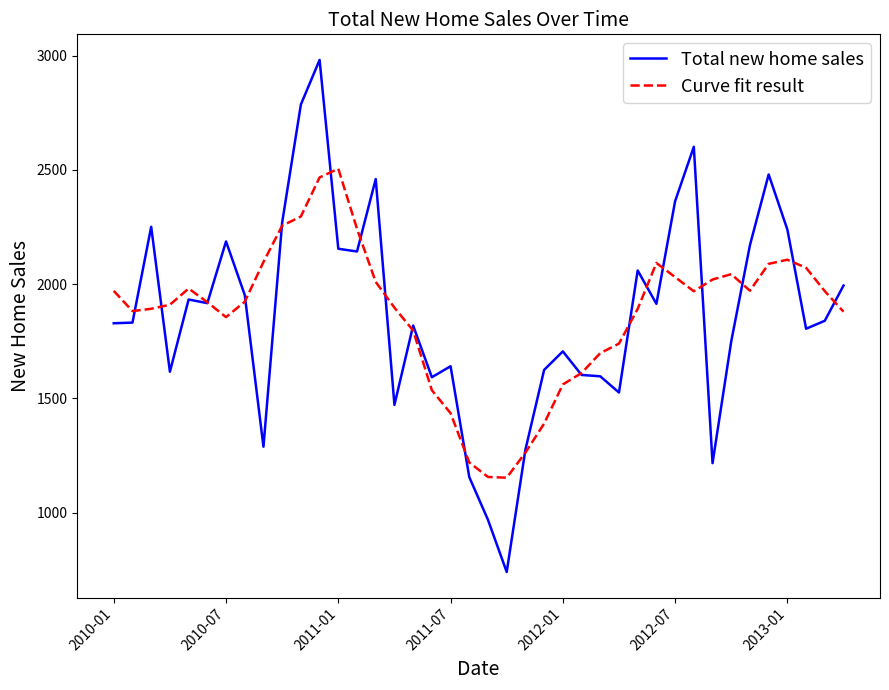

Rank the series by their maximum value, from lowest to highest.

Curve fit result, Total new home sales